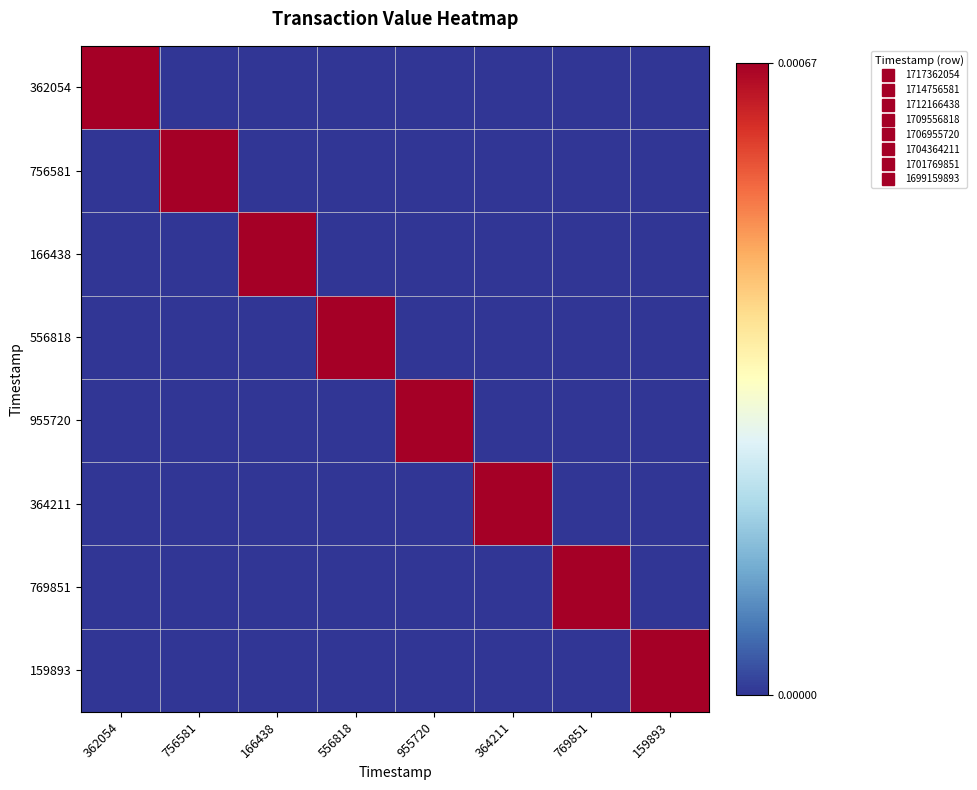

At 159893, list the series in order from smallest to largest.

362054, 756581, 166438, 556818, 955720, 364211, 769851, 159893